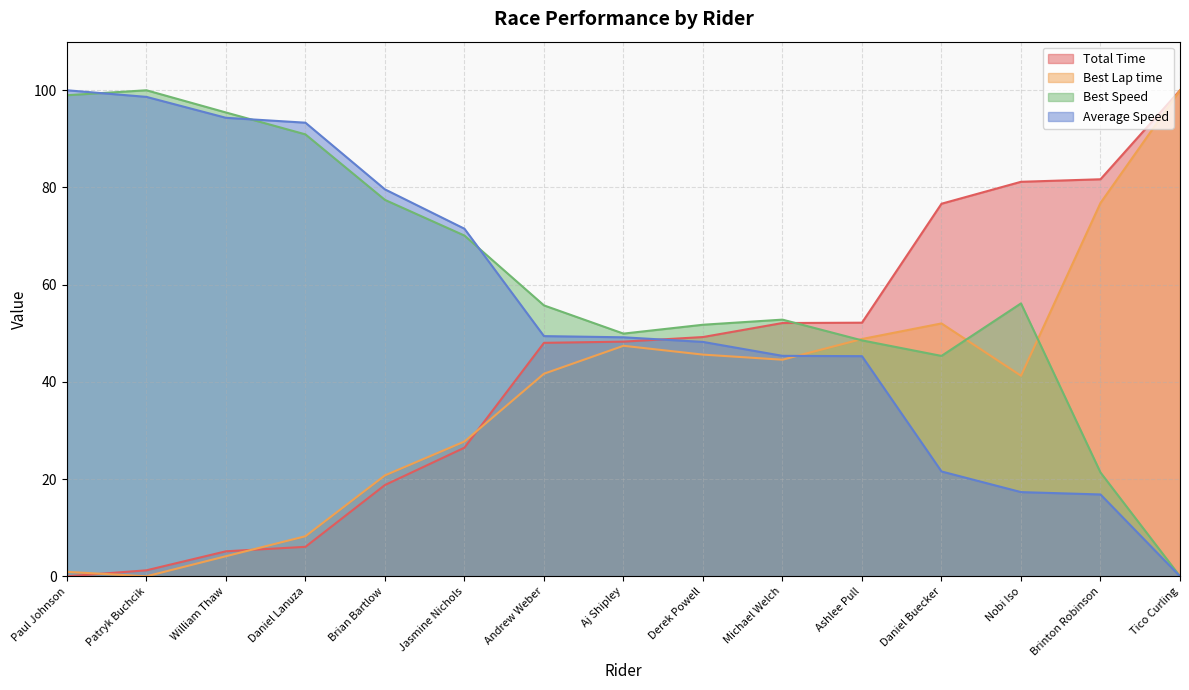

Rank the series by their average value, from lowest to highest.

Best Lap time, Total Time, Average Speed, Best Speed